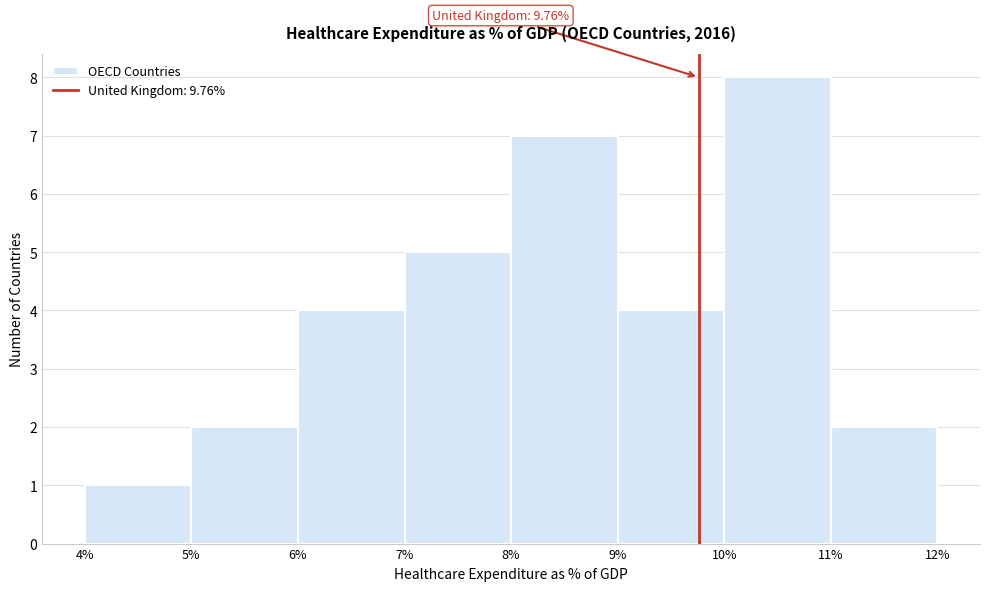

Which range on the x-axis has the tallest bar?

10% to 11%